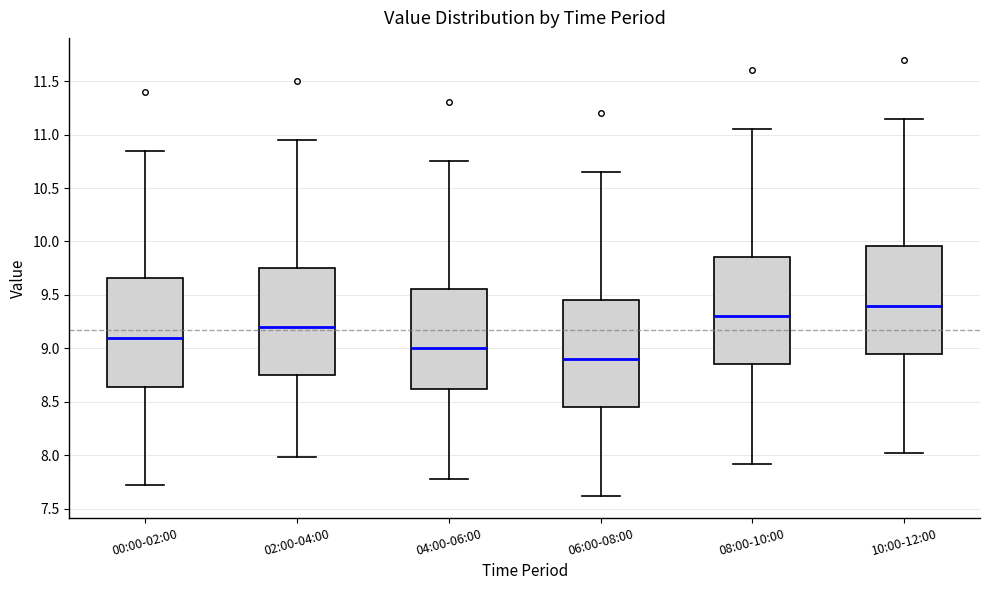

Reading left to right, transcribe this box plot: for each box, give where its median line is, the range the box spans, and where its two whiskers end, as read against the y-axis. The values are not printed on the chart, so give them approximately, as read against the axis.

00:00-02:00: median 9.10, box 8.65 to 9.65, whiskers 7.70 to 10.85
02:00-04:00: median 9.20, box 8.75 to 9.75, whiskers 8.00 to 10.95
04:00-06:00: median 9.00, box 8.65 to 9.55, whiskers 7.80 to 10.75
06:00-08:00: median 8.90, box 8.45 to 9.45, whiskers 7.60 to 10.65
08:00-10:00: median 9.30, box 8.85 to 9.85, whiskers 7.90 to 11.05
10:00-12:00: median 9.40, box 8.95 to 9.95, whiskers 8.00 to 11.15